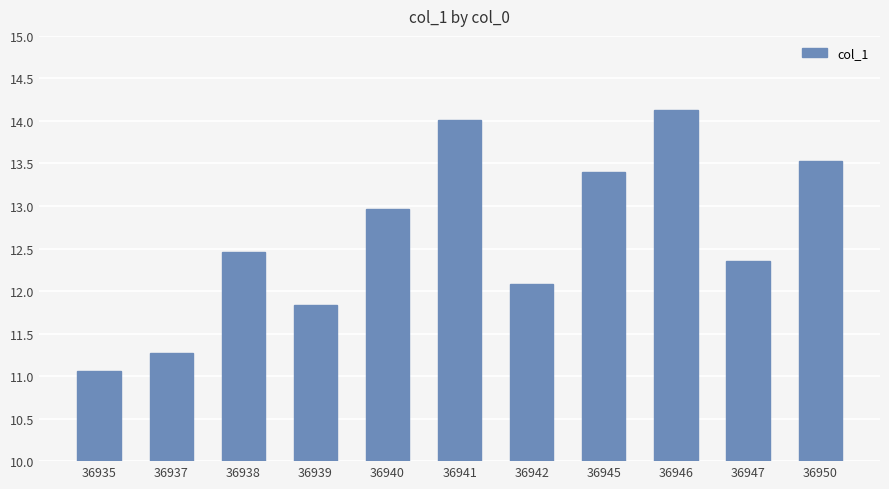

Rank the categories by value from lowest to highest.

36935, 36937, 36939, 36942, 36947, 36938, 36940, 36945, 36950, 36941, 36946